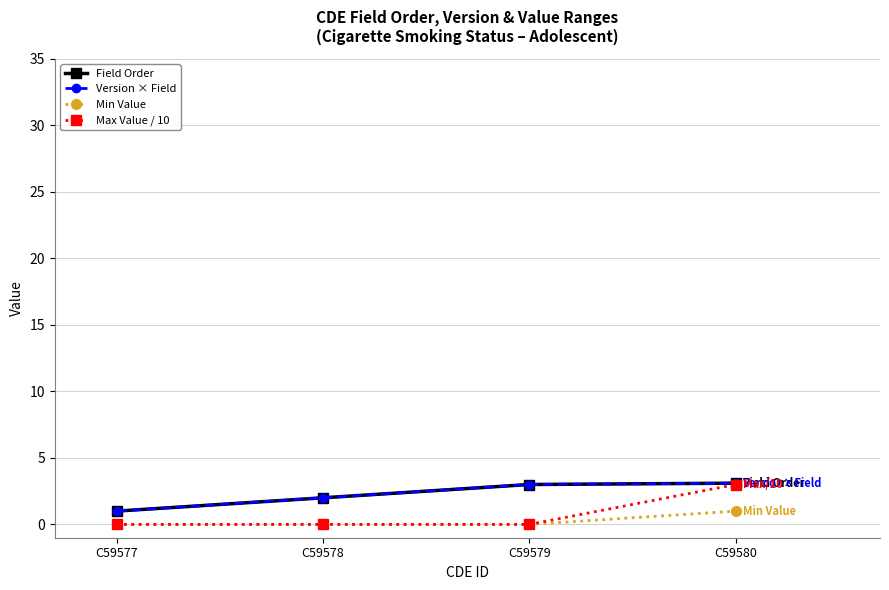

Rank the series at C59578 from lowest to highest value.

Min Value, Max Value / 10, Field Order, Version × Field